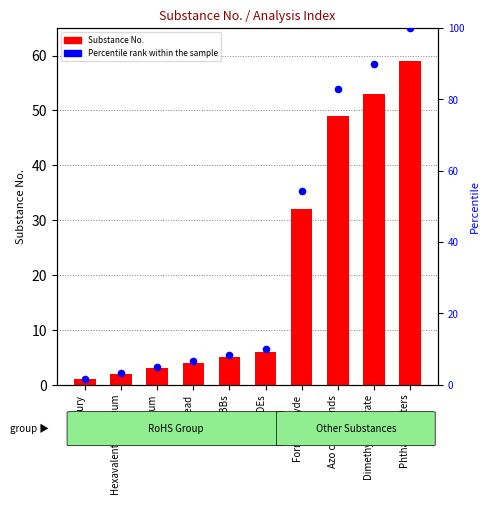

Which series reaches the maximum Y coordinate?

Percentile rank within the sample